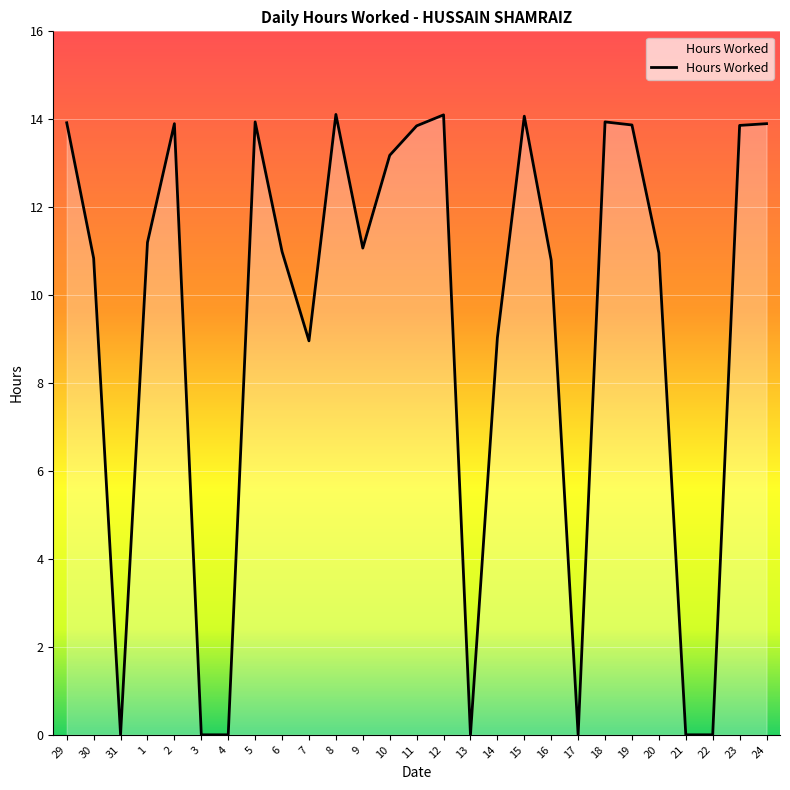

What is the change in value from 17 to 19?

+13.9